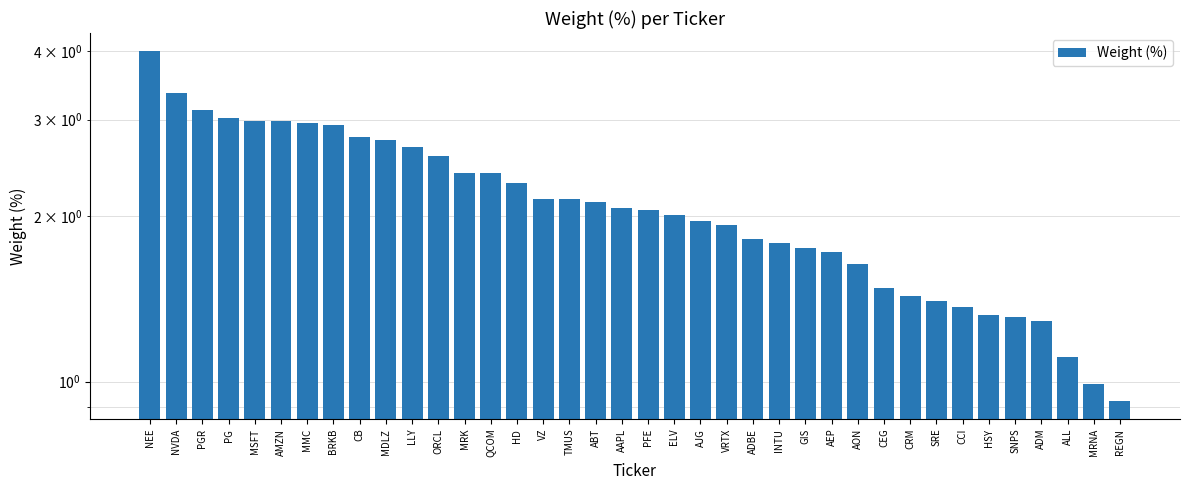

What is the change in value from MDLZ to ABT?

-0.6